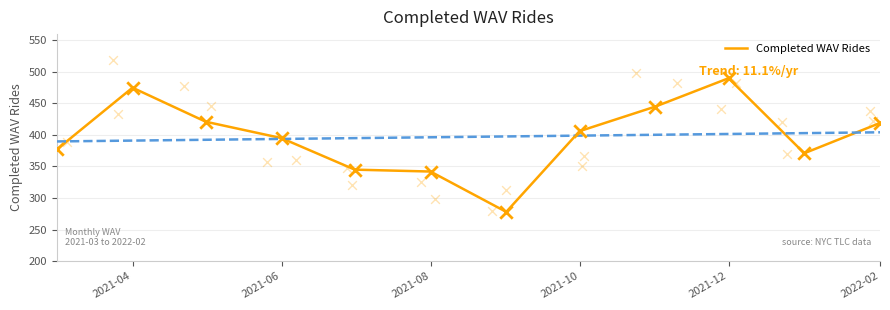

What is the maximum value for Completed WAV Rides?

490